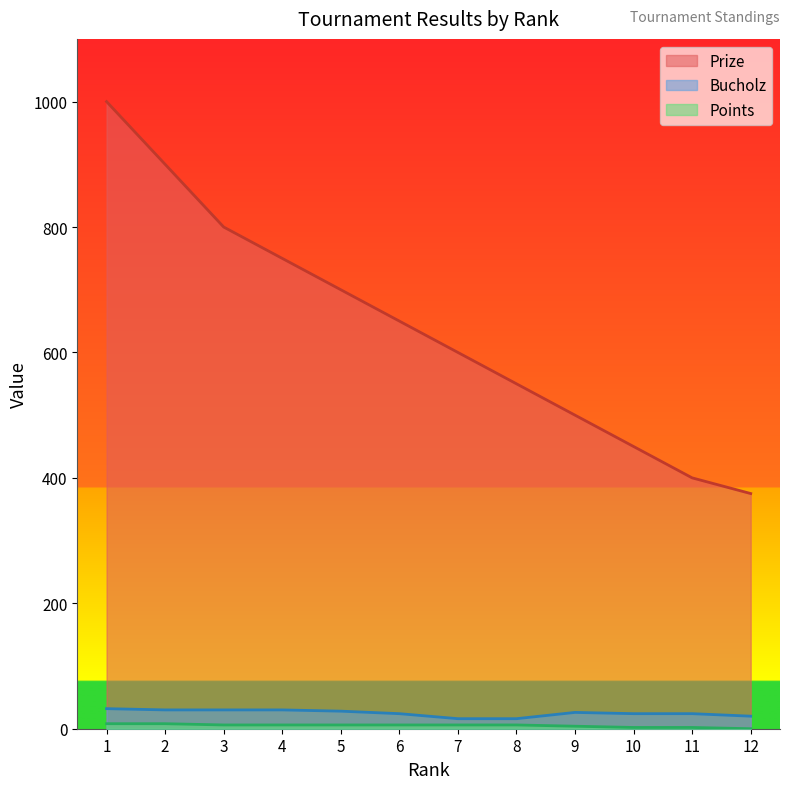

Reading right to left, list all the values displayed in this chart.

Prize: 375	400	450	500	550	600	650	700	750	800	900	1000
Bucholz: 20	24	24	26	16	16	24	28	30	30	30	32
Points: 0	2	2	4	6	6	6	6	6	6	8	8